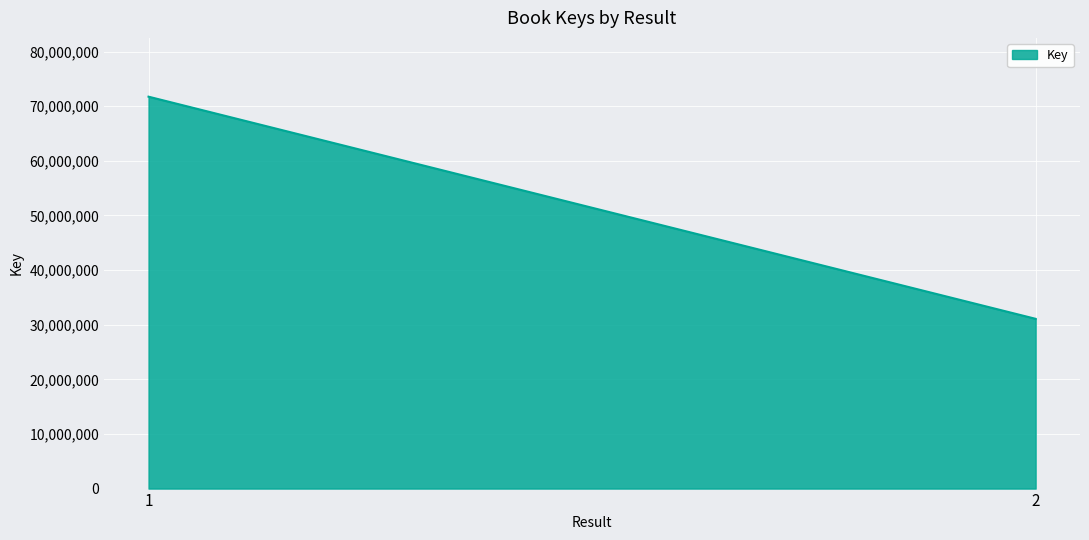

What is the value of the 1st point from the left?

71734095